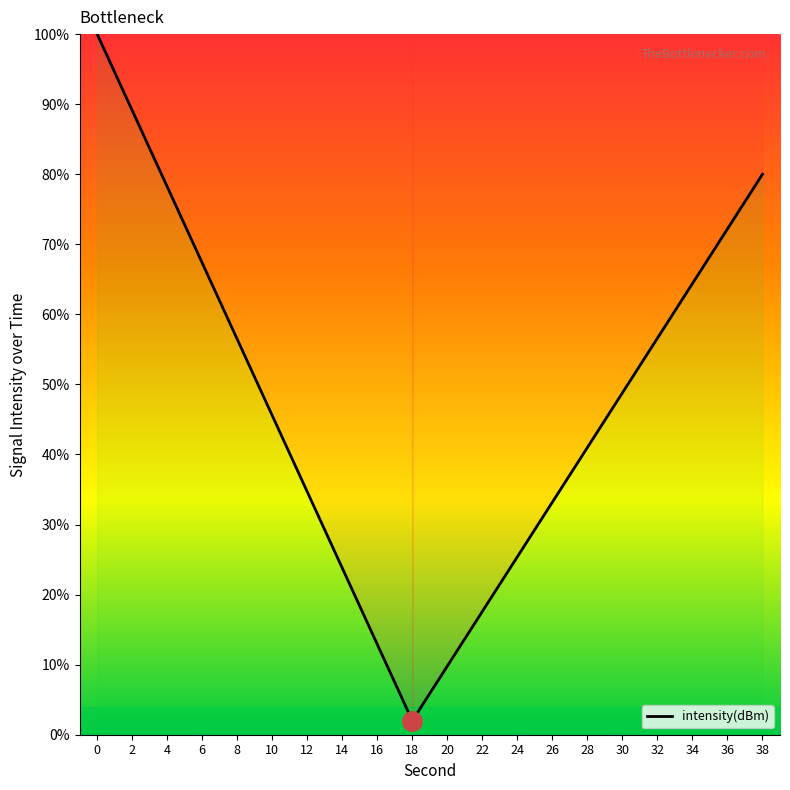

The value at 16 is 5.5. True or false?

False